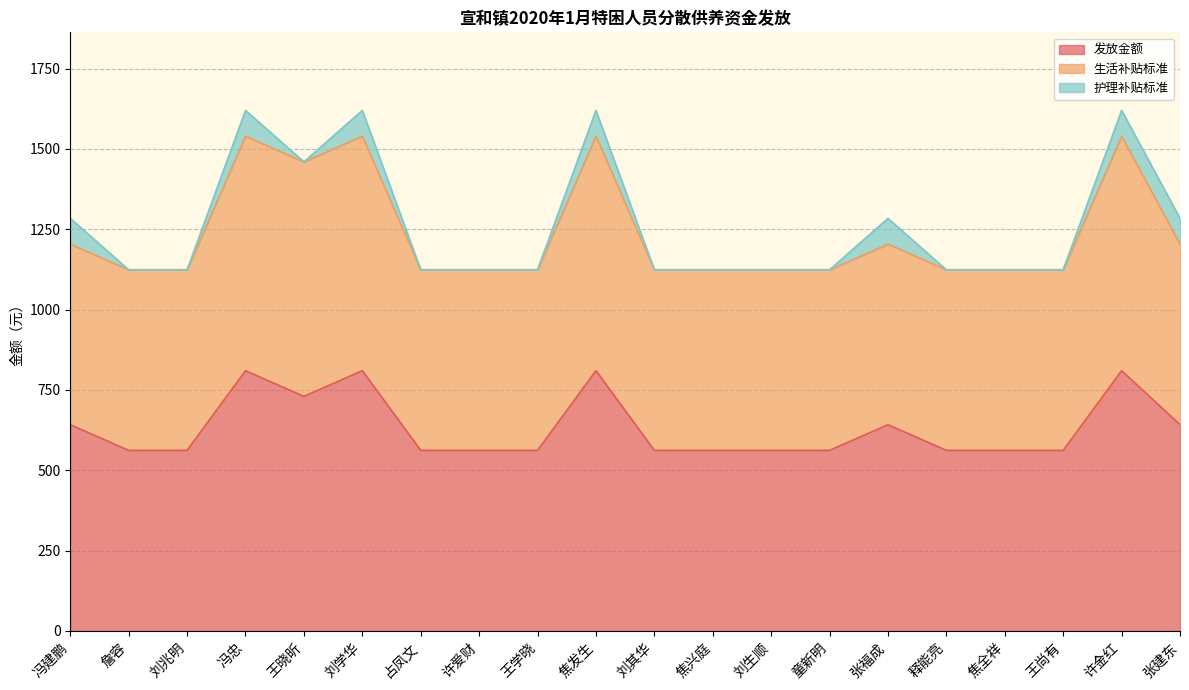

Does the chart have visible grid lines?

Yes